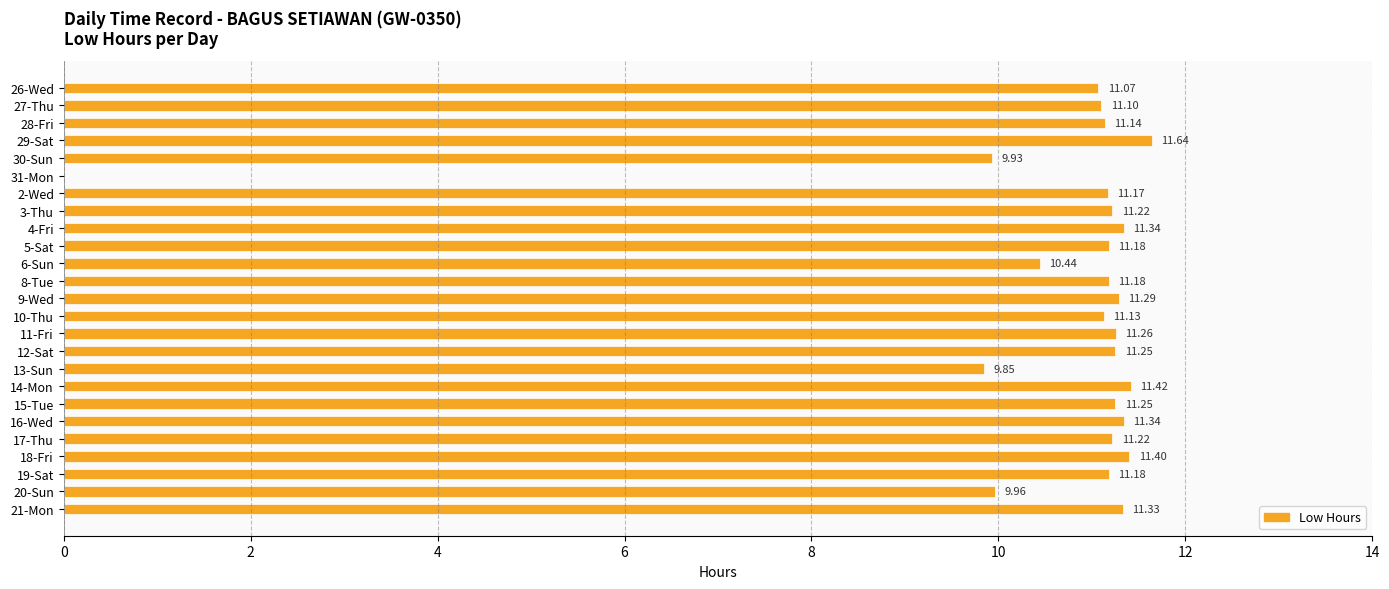

What is the sum of all values?

265.3